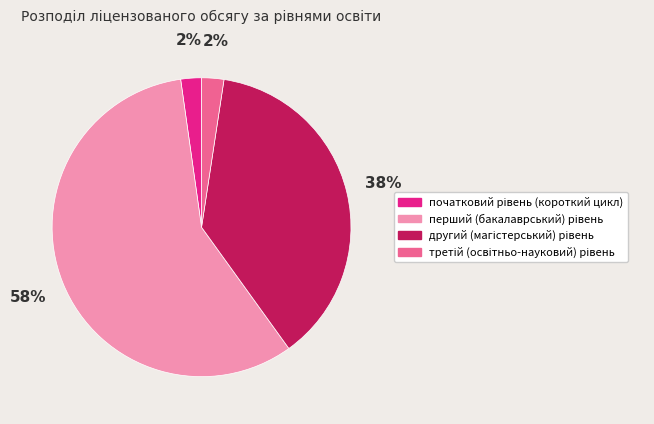

To the nearest percent, what is the average slice percentage?

25%